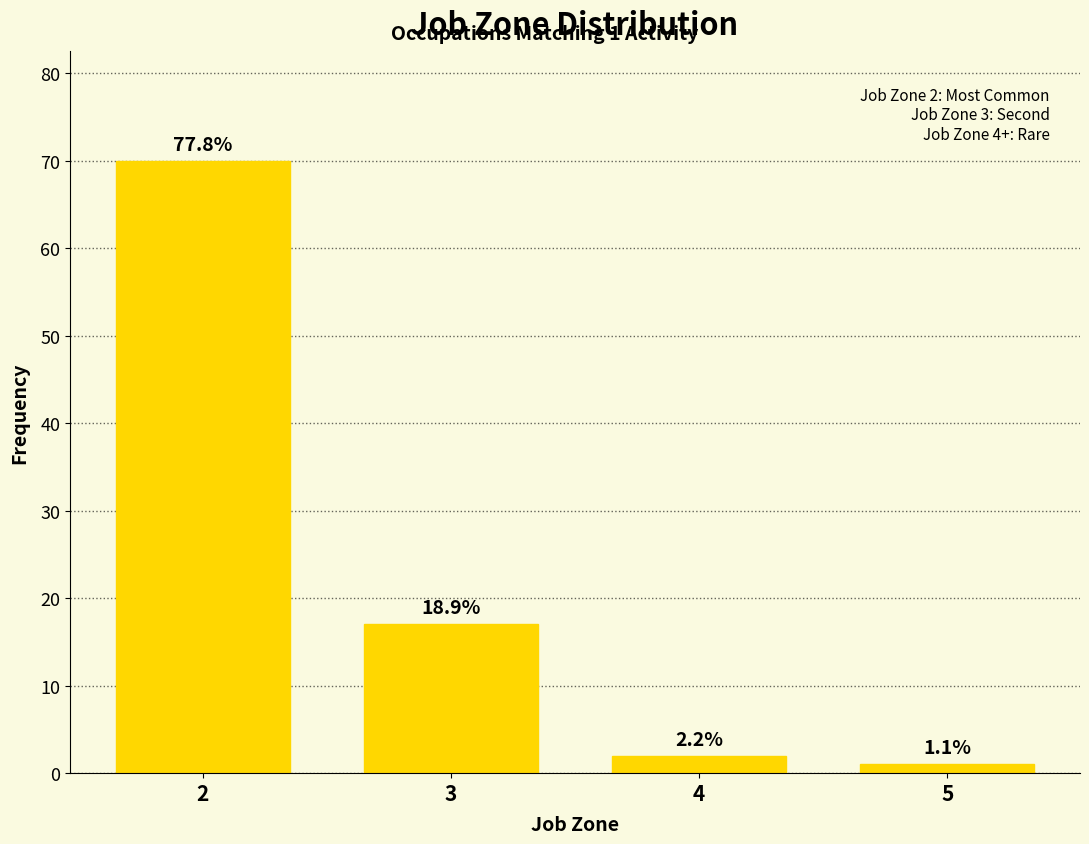

How many bars are there in total?

4